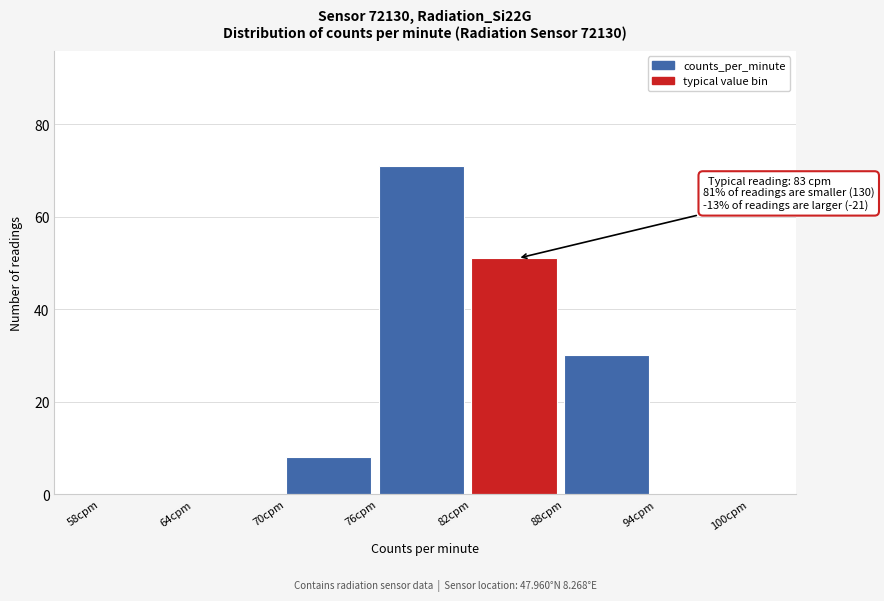

Over which range of the x-axis is the bar tallest?

76 to 82